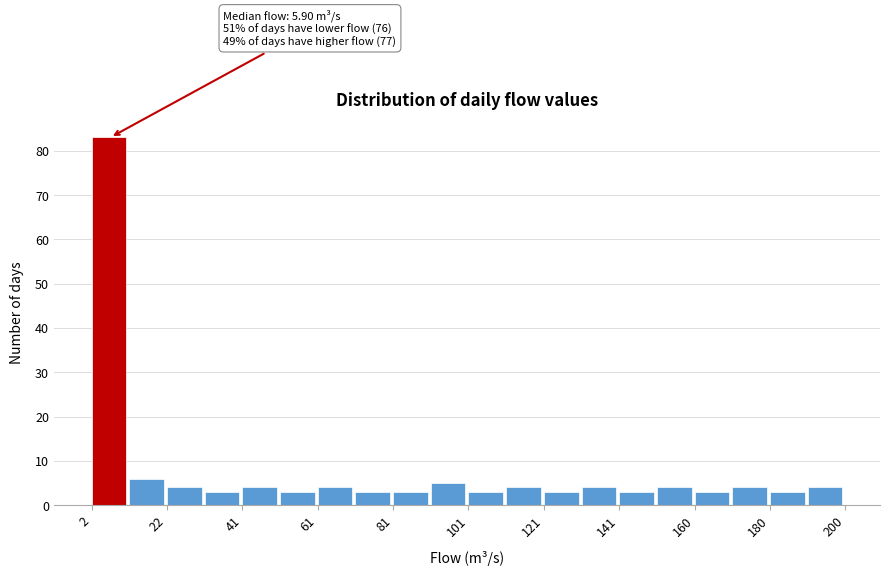

Over which range of the x-axis is the bar tallest?

2 to 12